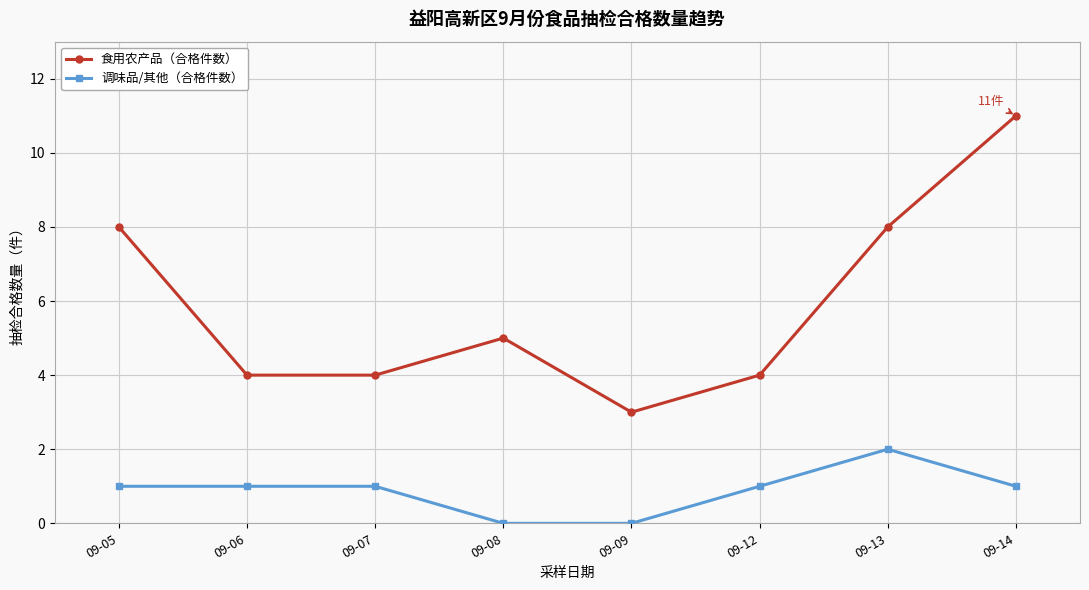

True or false: 食用农产品（合格件数） has more than 1 points higher than both neighbors.

False